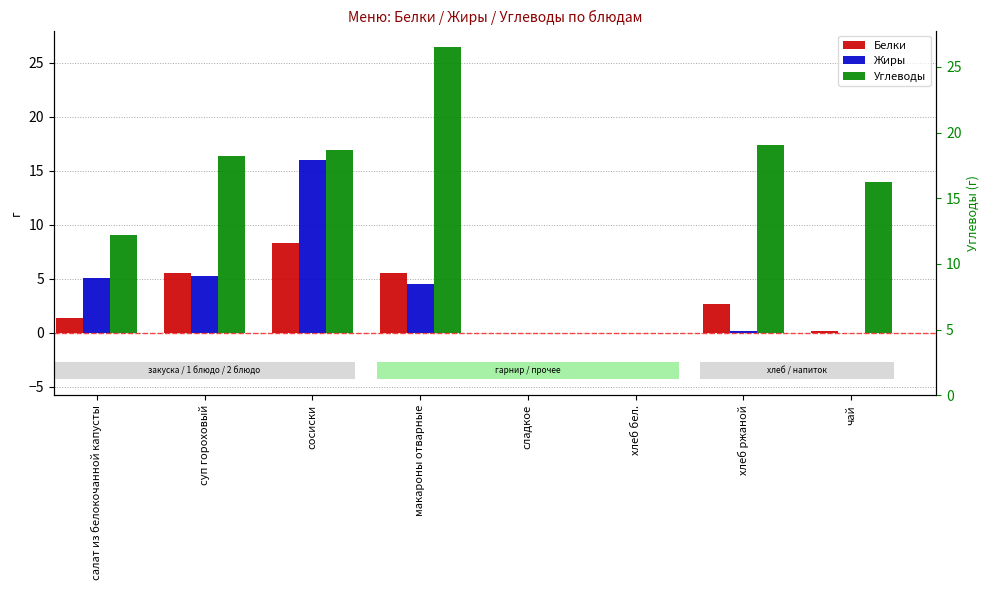

What is the total value across all series at чай?

14.2